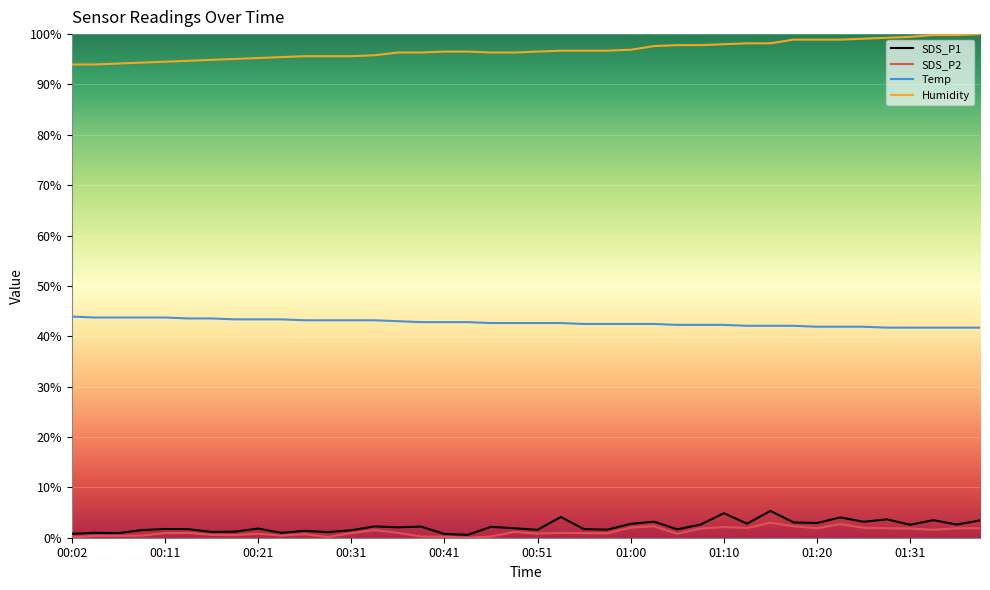

What is the highest value of the Humidity series?

1.0